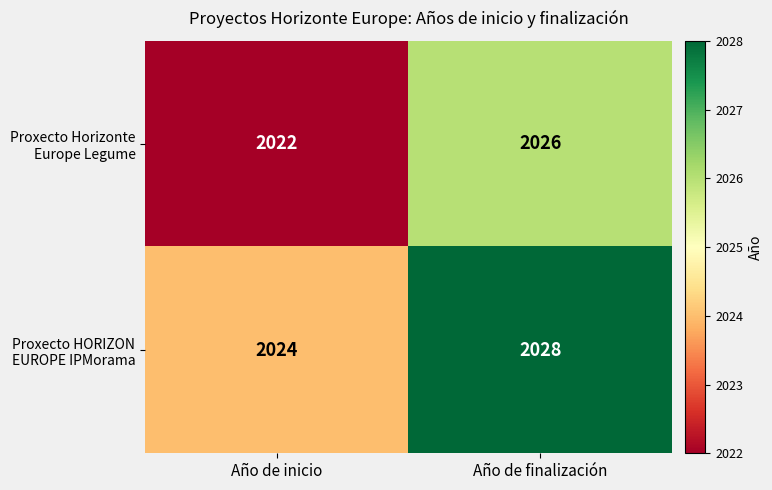

What is the total value across all series at Año de finalización?

4054